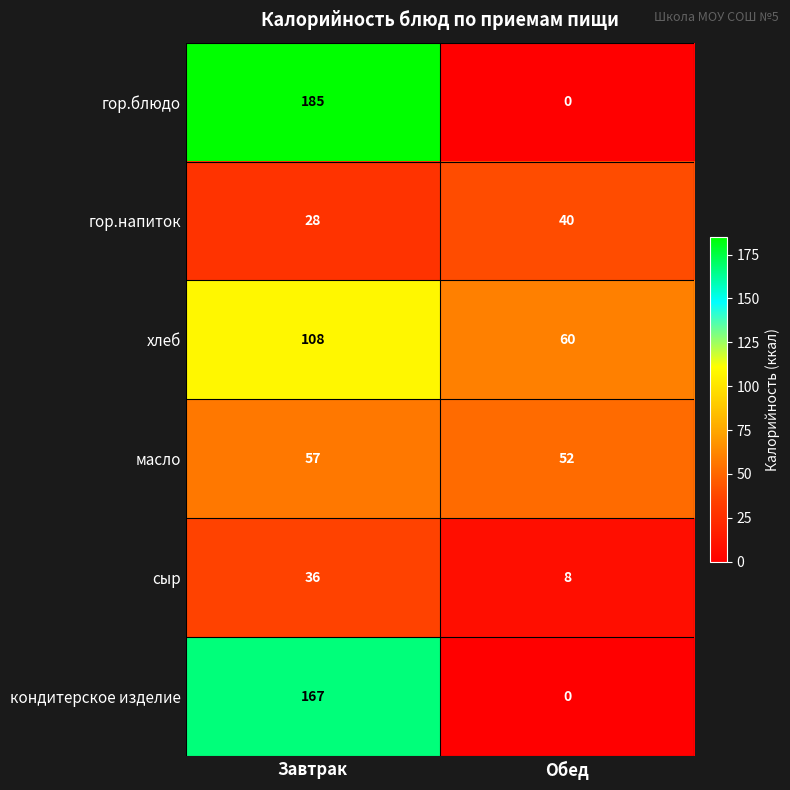

What is the total value across all series at Обед?

160